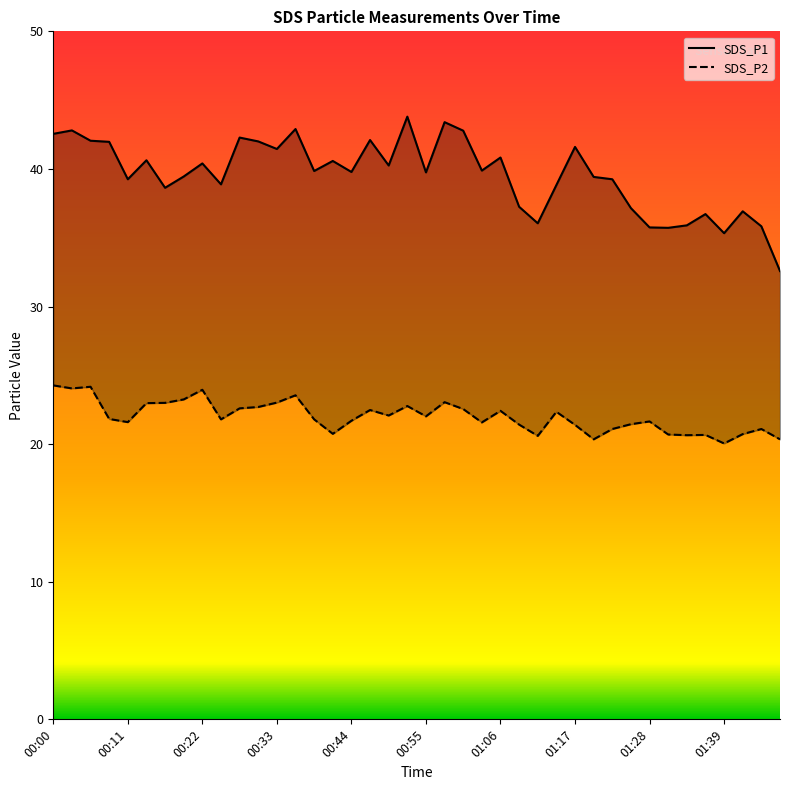

Which series has the largest range (max minus min)?

SDS_P1